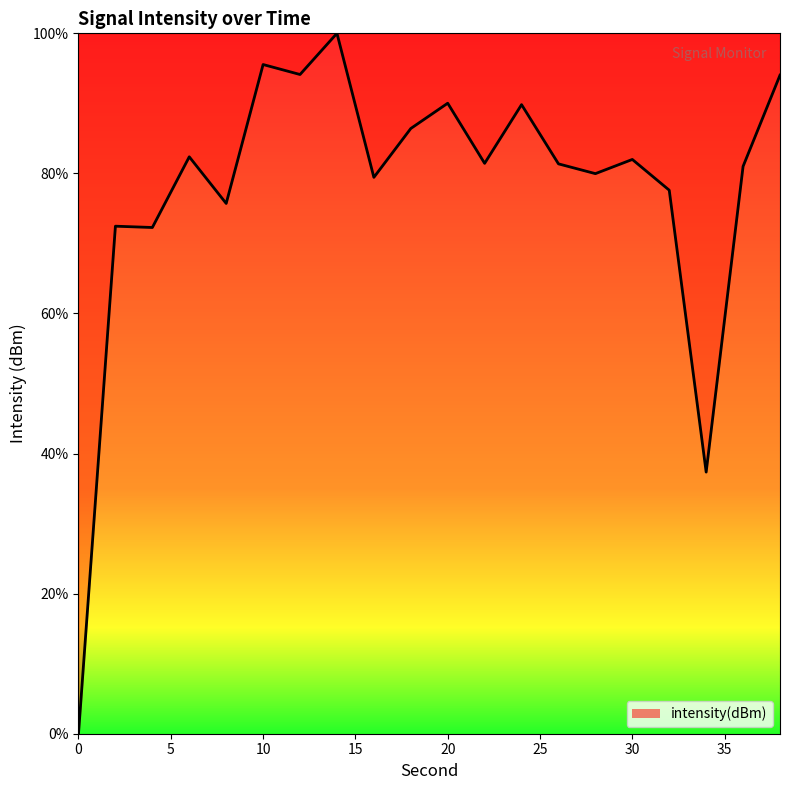

What is the difference between the maximum and minimum values?

100.0